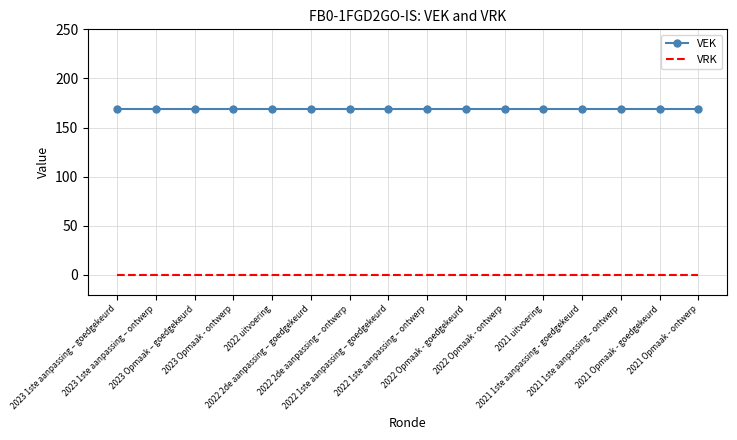

True or false: VEK and VRK cross at least once.

False